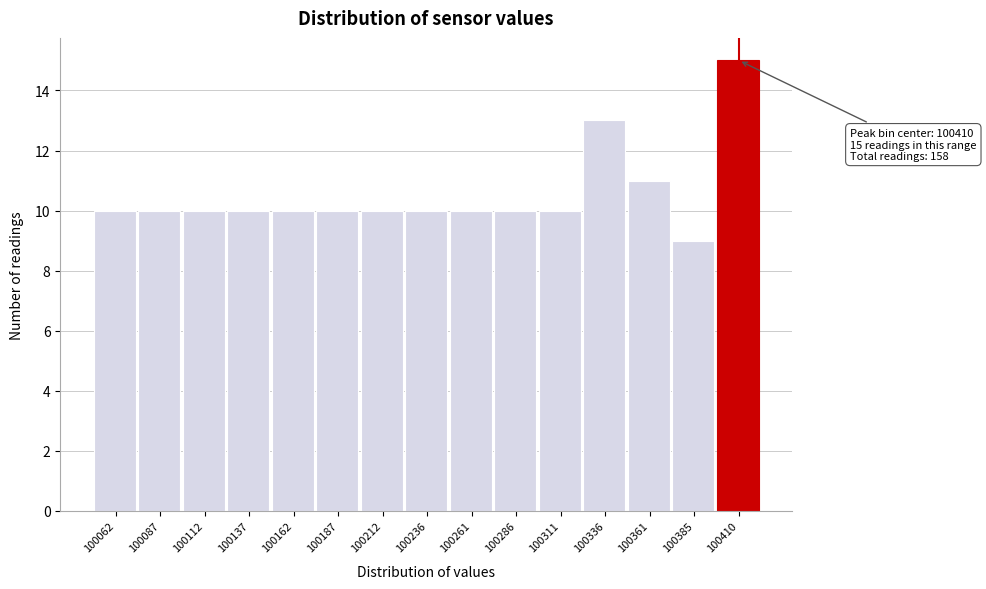

Over which range of the x-axis is the bar tallest?

100400 to 100425